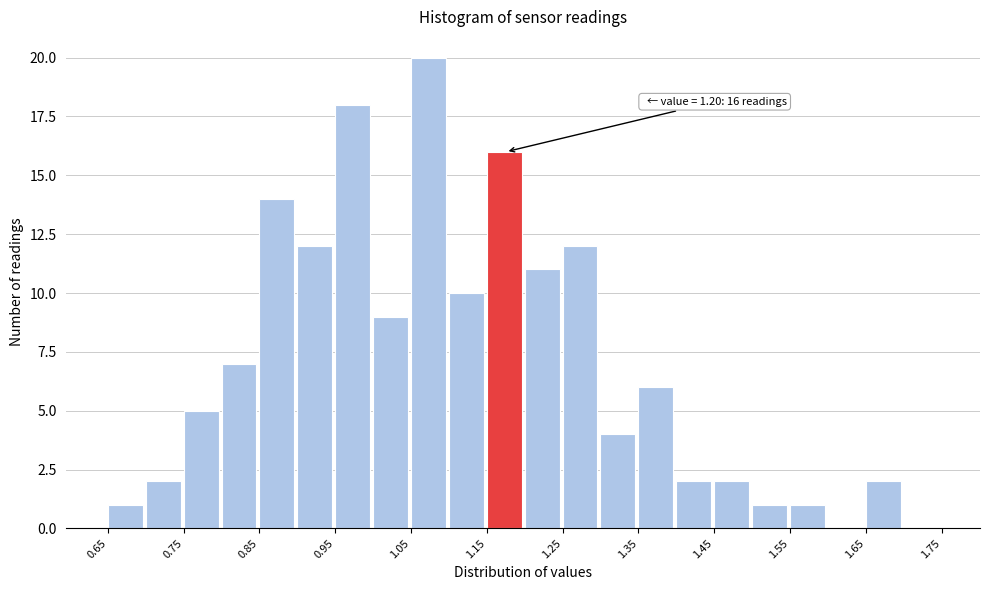

Over which range of the x-axis is the bar tallest?

1.05 to 1.10